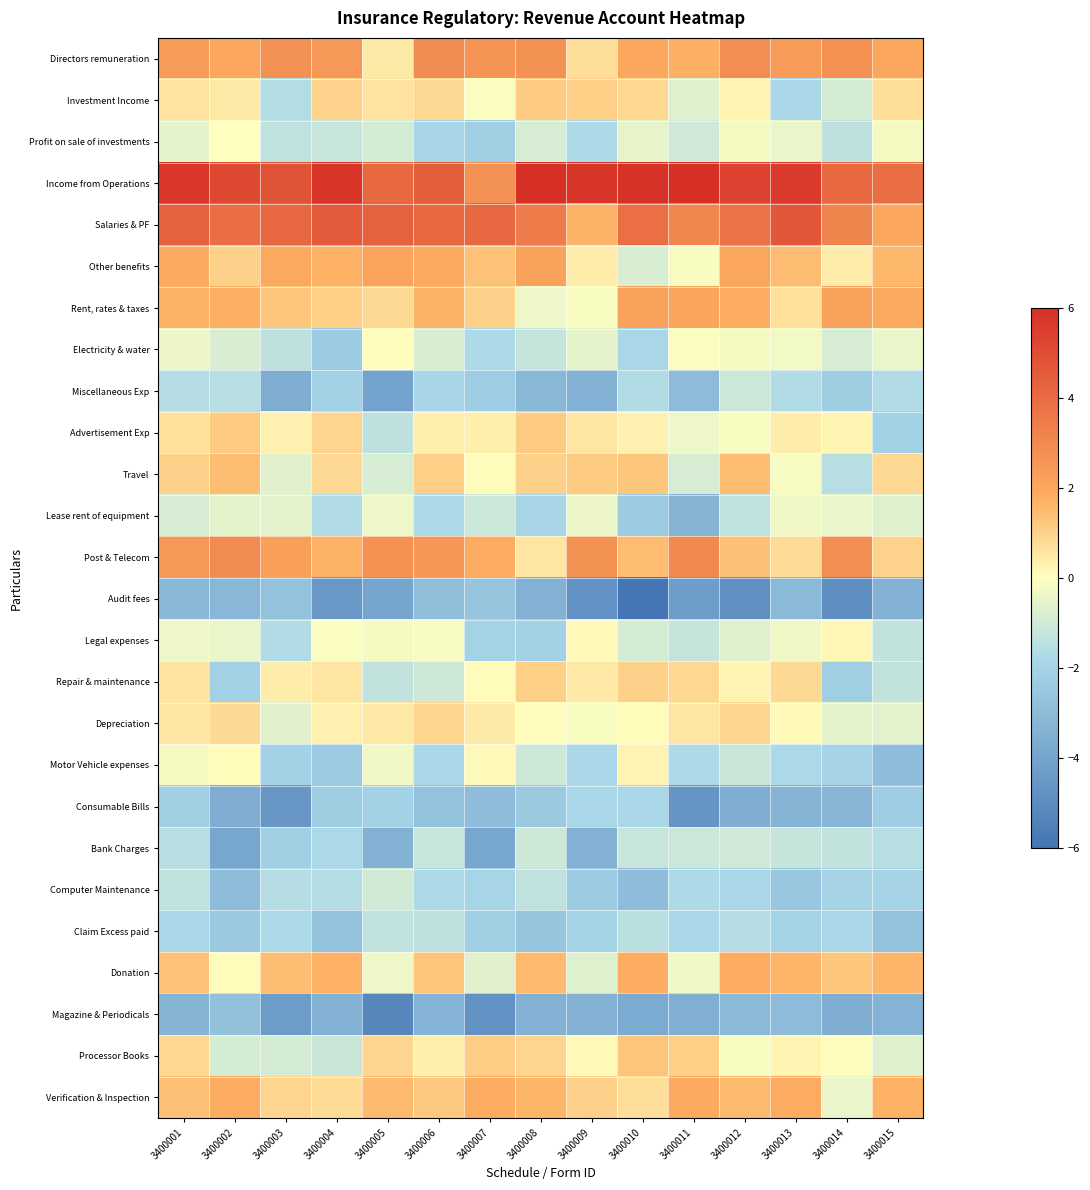

Reading left to right, extract all data points from this chart.

Directors remuneration: 3400001=2.4	3400002=2.0	3400003=2.8	3400004=2.5	3400005=0.5	3400006=2.9	3400007=2.6	3400008=2.7	3400009=0.7	3400010=2.0	3400011=1.8	3400012=2.9	3400013=2.4	3400014=2.7	3400015=2.0
Investment Income: 3400001=0.6	3400002=0.5	3400003=-1.6	3400004=0.9	3400005=0.6	3400006=0.8	3400007=-0.1	3400008=1.1	3400009=1.0	3400010=0.9	3400011=-0.7	3400012=0.3	3400013=-1.8	3400014=-0.9	3400015=0.7
Profit on sale of investments: 3400001=-0.5	3400002=-0.0	3400003=-1.3	3400004=-1.2	3400005=-0.9	3400006=-1.9	3400007=-2.2	3400008=-0.9	3400009=-1.7	3400010=-0.5	3400011=-1.0	3400012=-0.2	3400013=-0.4	3400014=-1.4	3400015=-0.2
Income from Operations: 3400001=5.8	3400002=5.2	3400003=4.8	3400004=5.8	3400005=4.1	3400006=4.4	3400007=2.8	3400008=6.0	3400009=5.8	3400010=5.9	3400011=6.0	3400012=5.4	3400013=5.6	3400014=4.1	3400015=3.9
Salaries & PF: 3400001=4.3	3400002=3.9	3400003=4.1	3400004=4.5	3400005=4.3	3400006=4.1	3400007=4.1	3400008=3.4	3400009=1.7	3400010=3.8	3400011=3.1	3400012=3.8	3400013=4.7	3400014=3.2	3400015=2.0
Other benefits: 3400001=1.9	3400002=1.0	3400003=1.9	3400004=1.7	3400005=2.1	3400006=1.9	3400007=1.3	3400008=2.2	3400009=0.4	3400010=-0.8	3400011=-0.1	3400012=2.0	3400013=1.5	3400014=0.4	3400015=1.6
Rent, rates & taxes: 3400001=1.7	3400002=1.8	3400003=1.2	3400004=1.1	3400005=0.8	3400006=1.7	3400007=1.0	3400008=-0.3	3400009=-0.1	3400010=2.2	3400011=2.1	3400012=1.8	3400013=0.7	3400014=2.2	3400015=1.9
Electricity & water: 3400001=-0.4	3400002=-0.8	3400003=-1.4	3400004=-2.4	3400005=0.0	3400006=-0.8	3400007=-1.7	3400008=-1.3	3400009=-0.5	3400010=-1.8	3400011=-0.0	3400012=-0.2	3400013=-0.3	3400014=-0.9	3400015=-0.4
Miscellaneous Exp: 3400001=-1.6	3400002=-1.5	3400003=-3.6	3400004=-2.1	3400005=-4.0	3400006=-1.9	3400007=-2.3	3400008=-3.2	3400009=-3.5	3400010=-1.7	3400011=-3.0	3400012=-1.1	3400013=-1.7	3400014=-2.3	3400015=-1.7
Advertisement Exp: 3400001=0.7	3400002=1.2	3400003=0.3	3400004=0.9	3400005=-1.4	3400006=0.3	3400007=0.3	3400008=1.1	3400009=0.5	3400010=0.3	3400011=-0.3	3400012=-0.1	3400013=0.4	3400014=0.2	3400015=-2.1
Travel: 3400001=1.0	3400002=1.4	3400003=-0.6	3400004=0.8	3400005=-0.9	3400006=1.1	3400007=0.0	3400008=1.0	3400009=1.2	3400010=1.2	3400011=-0.9	3400012=1.4	3400013=-0.2	3400014=-1.5	3400015=0.8
Lease rent of equipment: 3400001=-0.9	3400002=-0.5	3400003=-0.6	3400004=-1.7	3400005=-0.4	3400006=-1.8	3400007=-1.1	3400008=-1.9	3400009=-0.4	3400010=-2.3	3400011=-3.3	3400012=-1.3	3400013=-0.3	3400014=-0.4	3400015=-0.7
Post & Telecom: 3400001=2.5	3400002=2.9	3400003=2.3	3400004=1.7	3400005=2.7	3400006=2.5	3400007=1.9	3400008=0.5	3400009=2.7	3400010=1.5	3400011=3.0	3400012=1.4	3400013=0.8	3400014=2.8	3400015=0.9
Audit fees: 3400001=-3.1	3400002=-3.2	3400003=-2.8	3400004=-4.5	3400005=-4.0	3400006=-2.9	3400007=-2.6	3400008=-3.4	3400009=-4.8	3400010=-6.0	3400011=-4.3	3400012=-4.8	3400013=-3.1	3400014=-4.9	3400015=-3.4
Legal expenses: 3400001=-0.3	3400002=-0.5	3400003=-1.6	3400004=-0.1	3400005=-0.2	3400006=-0.2	3400007=-2.0	3400008=-2.1	3400009=0.1	3400010=-0.9	3400011=-1.2	3400012=-0.7	3400013=-0.3	3400014=0.1	3400015=-1.3
Repair & maintenance: 3400001=0.6	3400002=-2.1	3400003=0.4	3400004=0.6	3400005=-1.3	3400006=-1.1	3400007=0.1	3400008=1.1	3400009=0.5	3400010=1.0	3400011=0.8	3400012=0.2	3400013=0.8	3400014=-2.2	3400015=-1.3
Depreciation: 3400001=0.5	3400002=0.8	3400003=-0.6	3400004=0.3	3400005=0.5	3400006=0.9	3400007=0.5	3400008=0.0	3400009=-0.1	3400010=0.1	3400011=0.6	3400012=0.9	3400013=0.1	3400014=-0.5	3400015=-0.6
Motor Vehicle expenses: 3400001=-0.2	3400002=0.1	3400003=-2.1	3400004=-2.4	3400005=-0.3	3400006=-1.8	3400007=0.1	3400008=-1.0	3400009=-1.8	3400010=0.2	3400011=-1.7	3400012=-1.1	3400013=-1.8	3400014=-2.0	3400015=-3.0
Consumable Bills: 3400001=-2.2	3400002=-3.6	3400003=-4.5	3400004=-2.3	3400005=-2.1	3400006=-2.7	3400007=-3.0	3400008=-2.5	3400009=-1.8	3400010=-1.8	3400011=-4.6	3400012=-3.6	3400013=-3.3	3400014=-3.2	3400015=-2.3
Bank Charges: 3400001=-1.5	3400002=-3.9	3400003=-2.2	3400004=-1.8	3400005=-3.4	3400006=-1.2	3400007=-3.9	3400008=-1.1	3400009=-3.5	3400010=-1.2	3400011=-1.1	3400012=-1.0	3400013=-1.3	3400014=-1.3	3400015=-1.5
Computer Maintenance: 3400001=-1.3	3400002=-3.0	3400003=-1.6	3400004=-1.6	3400005=-1.0	3400006=-1.7	3400007=-1.9	3400008=-1.3	3400009=-2.3	3400010=-3.0	3400011=-1.7	3400012=-1.8	3400013=-2.5	3400014=-2.0	3400015=-2.0
Claim Excess paid: 3400001=-1.8	3400002=-2.5	3400003=-1.8	3400004=-2.7	3400005=-1.3	3400006=-1.4	3400007=-2.2	3400008=-2.6	3400009=-2.0	3400010=-1.5	3400011=-1.8	3400012=-1.6	3400013=-2.1	3400014=-1.8	3400015=-2.8
Donation: 3400001=1.4	3400002=0.1	3400003=1.4	3400004=1.7	3400005=-0.3	3400006=1.3	3400007=-0.6	3400008=1.5	3400009=-0.7	3400010=1.8	3400011=-0.3	3400012=1.8	3400013=1.6	3400014=1.3	3400015=1.6
Magazine & Periodicals: 3400001=-3.3	3400002=-2.8	3400003=-4.3	3400004=-3.4	3400005=-5.2	3400006=-3.3	3400007=-4.7	3400008=-3.4	3400009=-3.4	3400010=-3.7	3400011=-3.5	3400012=-3.1	3400013=-3.0	3400014=-3.6	3400015=-3.4
Processor Books: 3400001=0.9	3400002=-0.9	3400003=-0.9	3400004=-1.2	3400005=0.9	3400006=0.4	3400007=1.1	3400008=0.9	3400009=0.1	3400010=1.3	3400011=1.1	3400012=-0.1	3400013=0.2	3400014=0.0	3400015=-0.7
Verification & Inspection: 3400001=1.4	3400002=1.8	3400003=0.9	3400004=0.8	3400005=1.5	3400006=1.2	3400007=1.8	3400008=1.6	3400009=1.0	3400010=0.7	3400011=1.9	3400012=1.5	3400013=1.8	3400014=-0.4	3400015=1.7